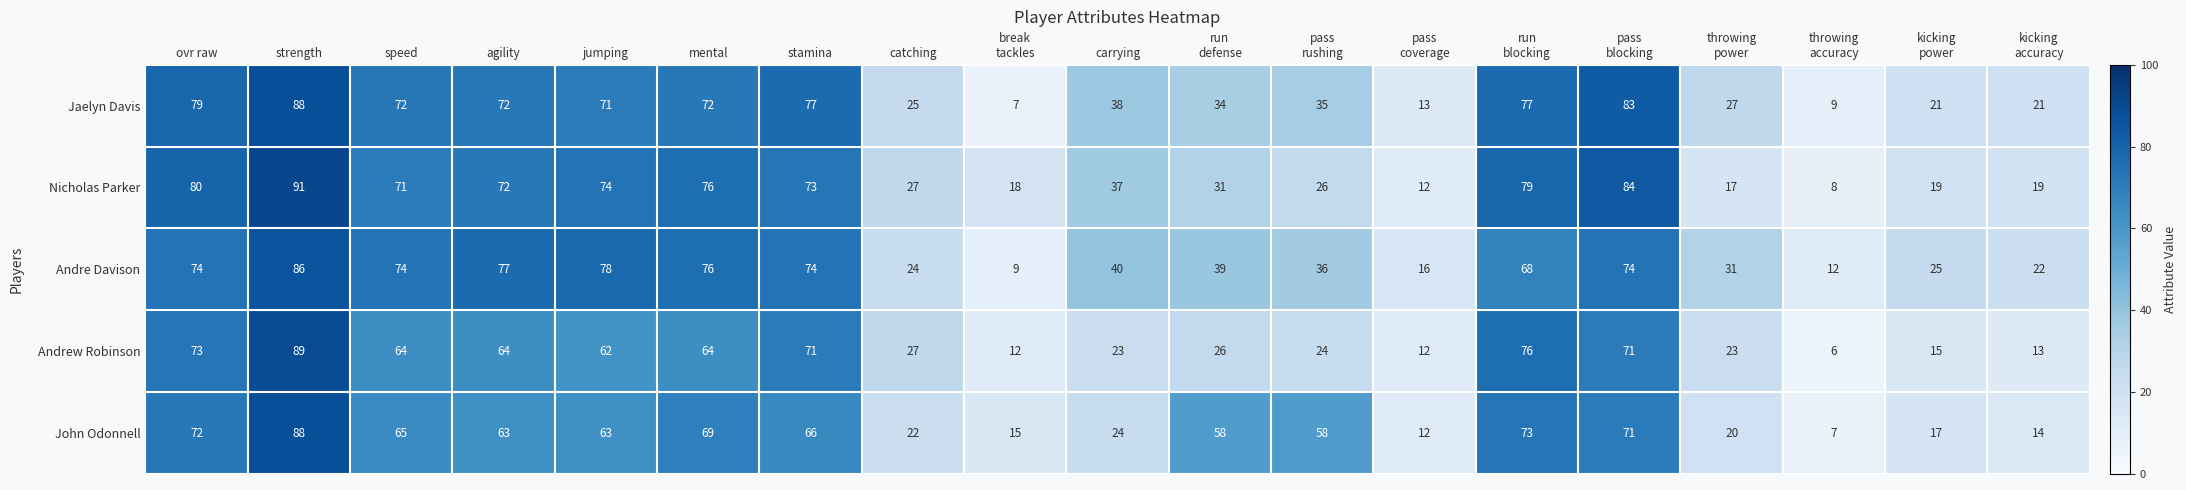

At jumping, list the series in order from largest to smallest.

Andre Davison, Nicholas Parker, Jaelyn Davis, John Odonnell, Andrew Robinson